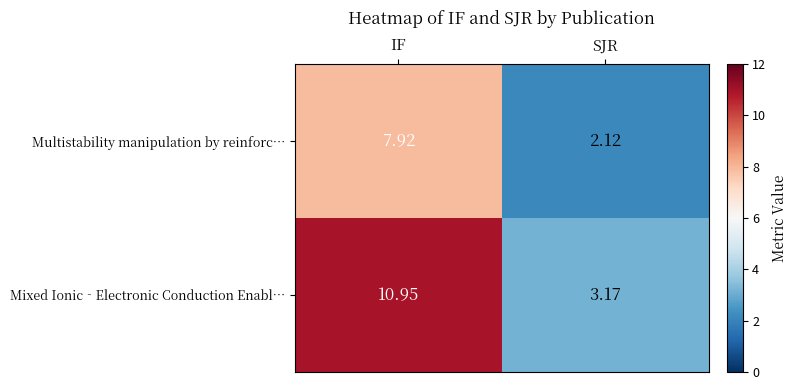

At which label does Mixed Ionic‐Electronic Conduction Enabl… reach its peak?

IF